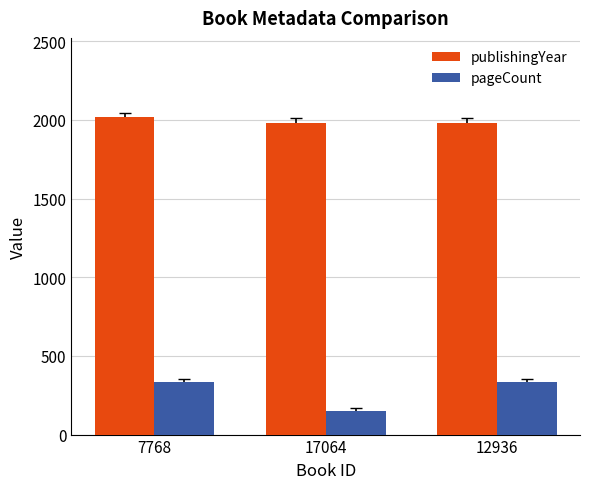

What is the label of the 2nd bar from the right?

17064